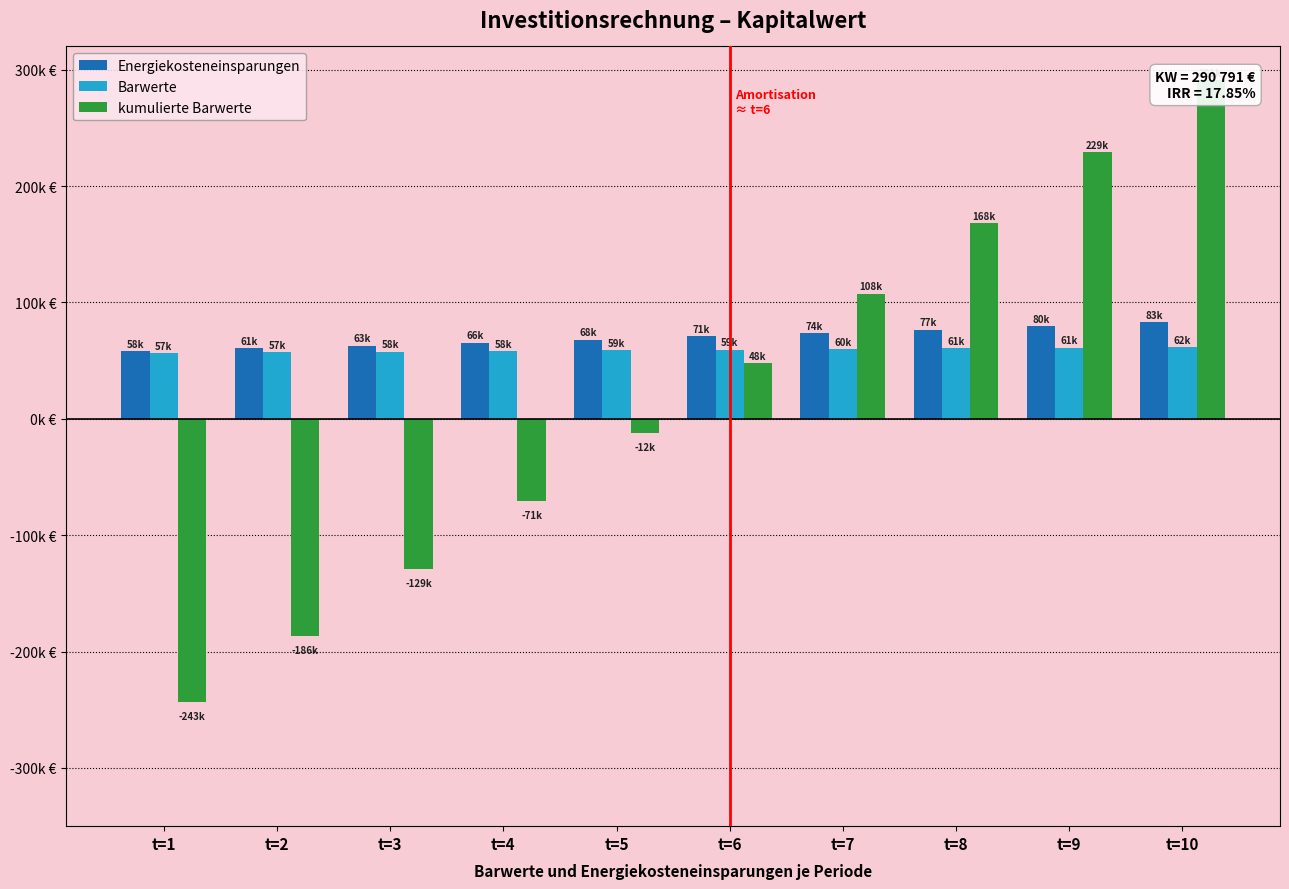

How many positive values does the kumulierte Barwerte series have?

5